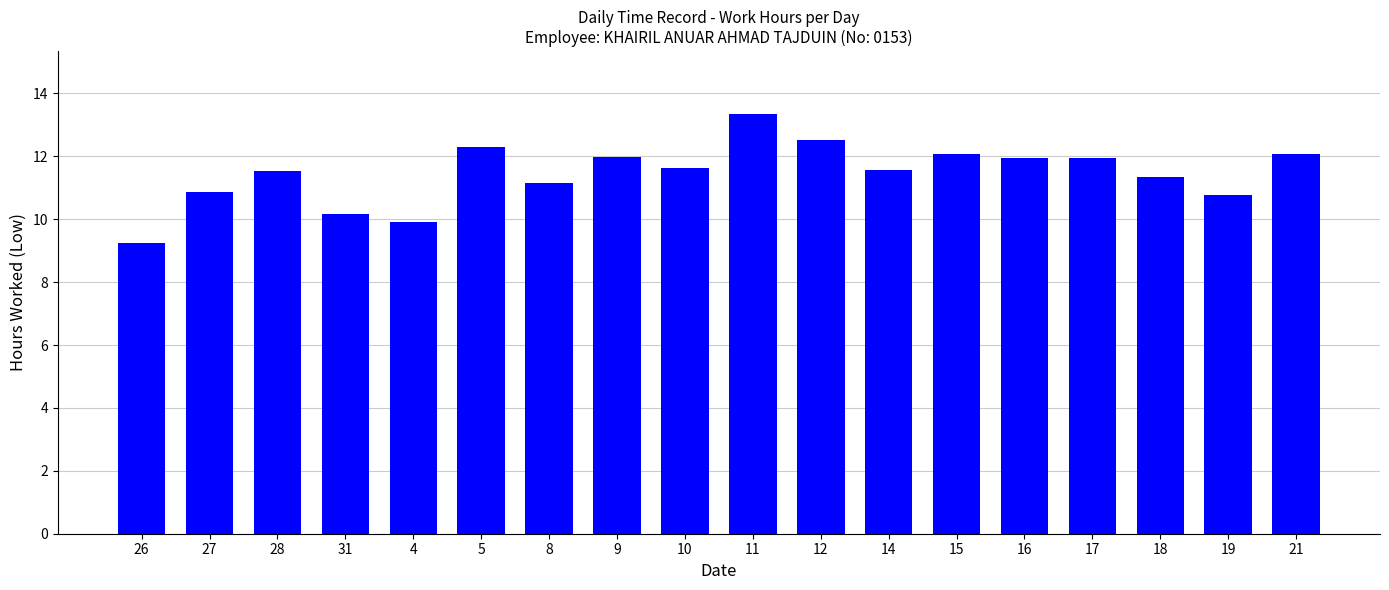

What is the change in value from 11 to 12?

-0.8